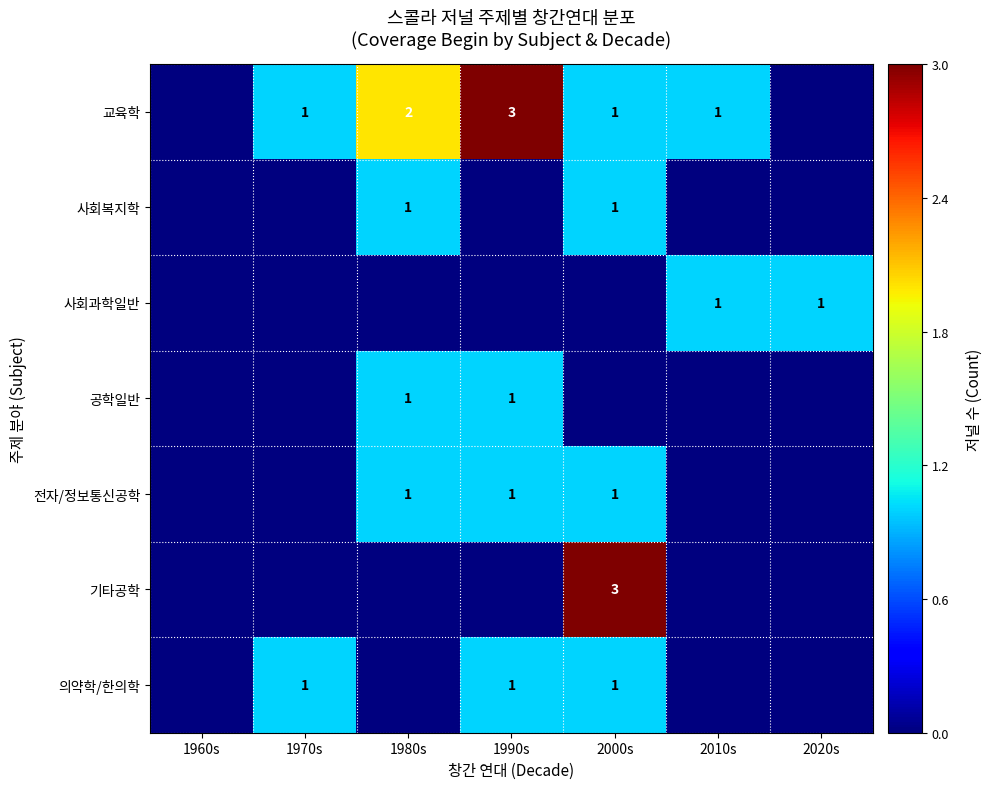

At which category is the sum across all series the highest?

2000s